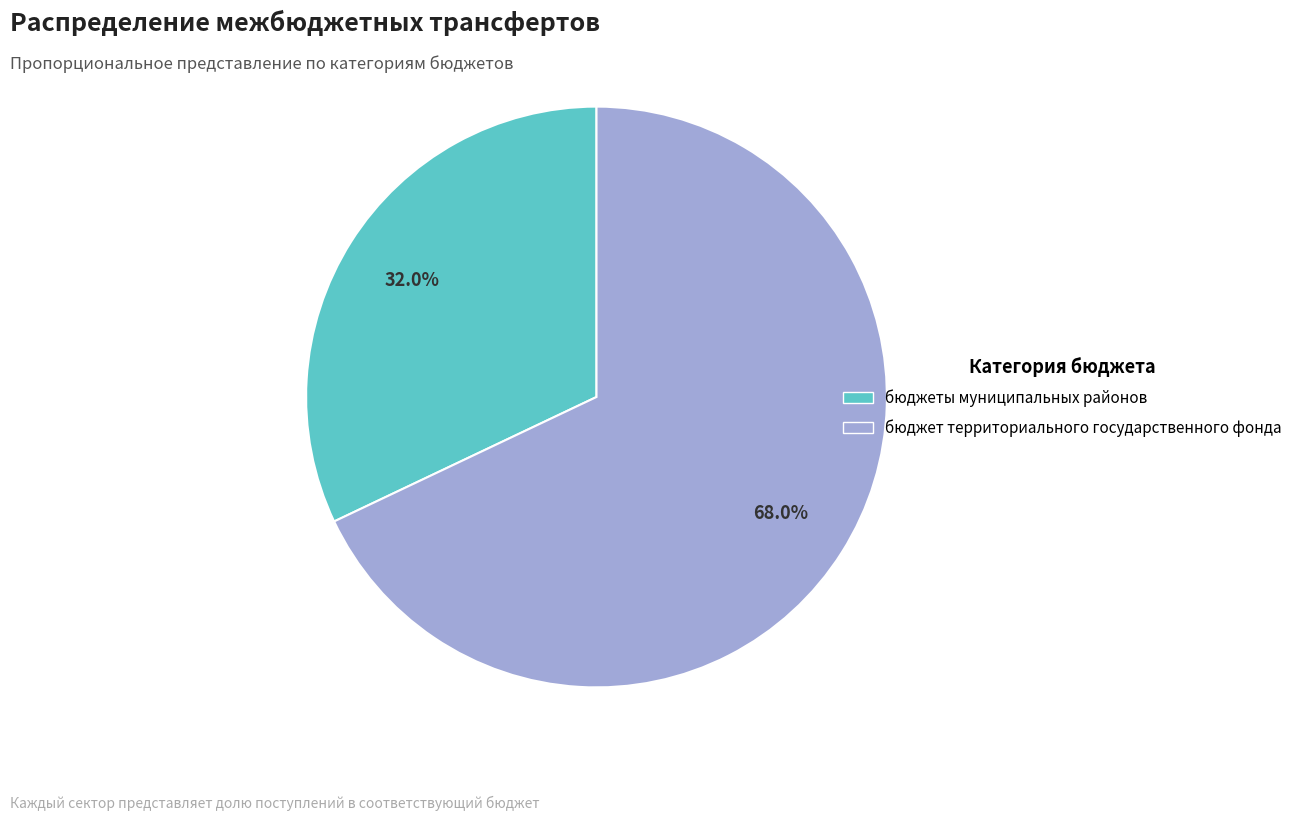

Between бюджеты муниципальных районов and бюджет территориального государственного фонда, which is larger?

бюджет территориального государственного фонда